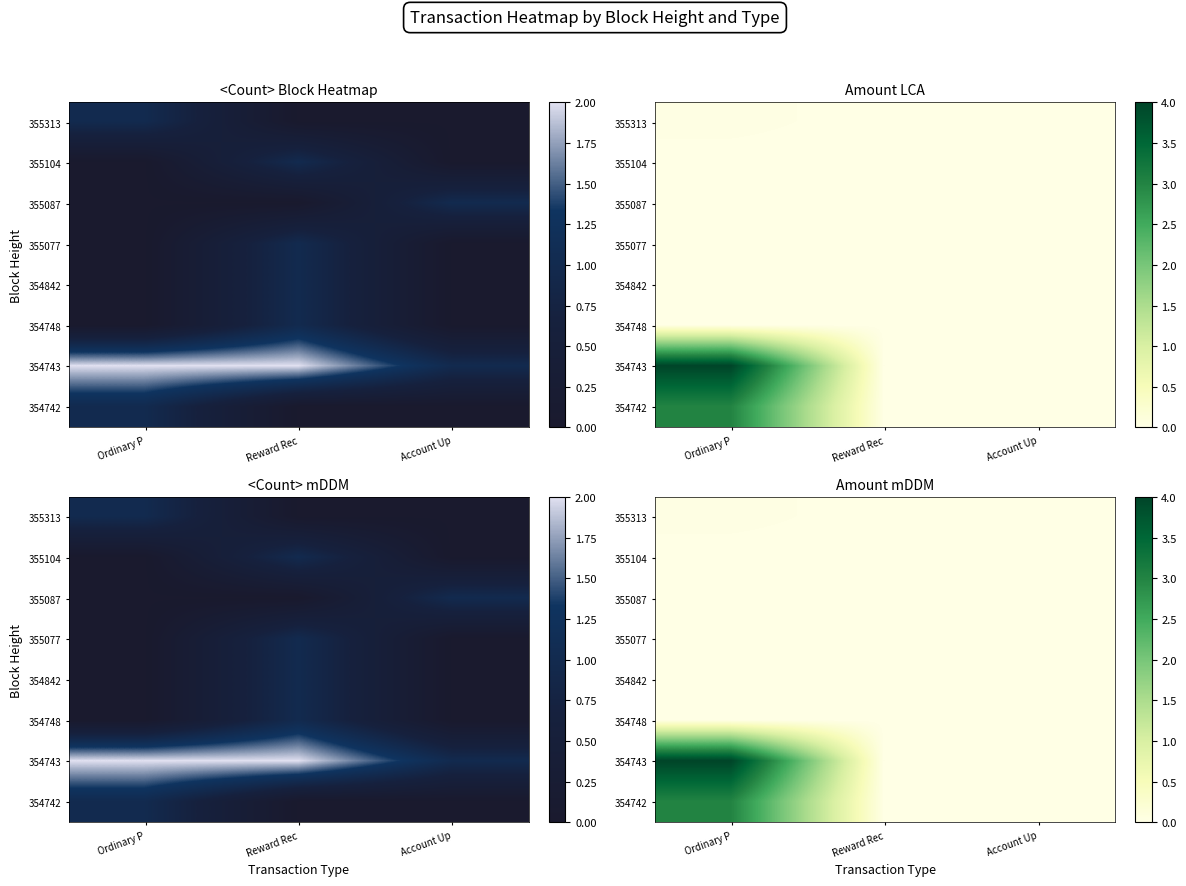

Between Account Up and Ordinary P, which is larger?

Ordinary P